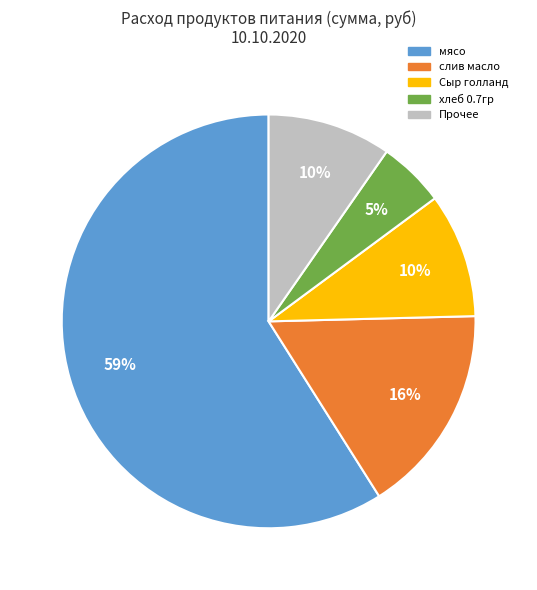

How many segments does this pie chart have?

5